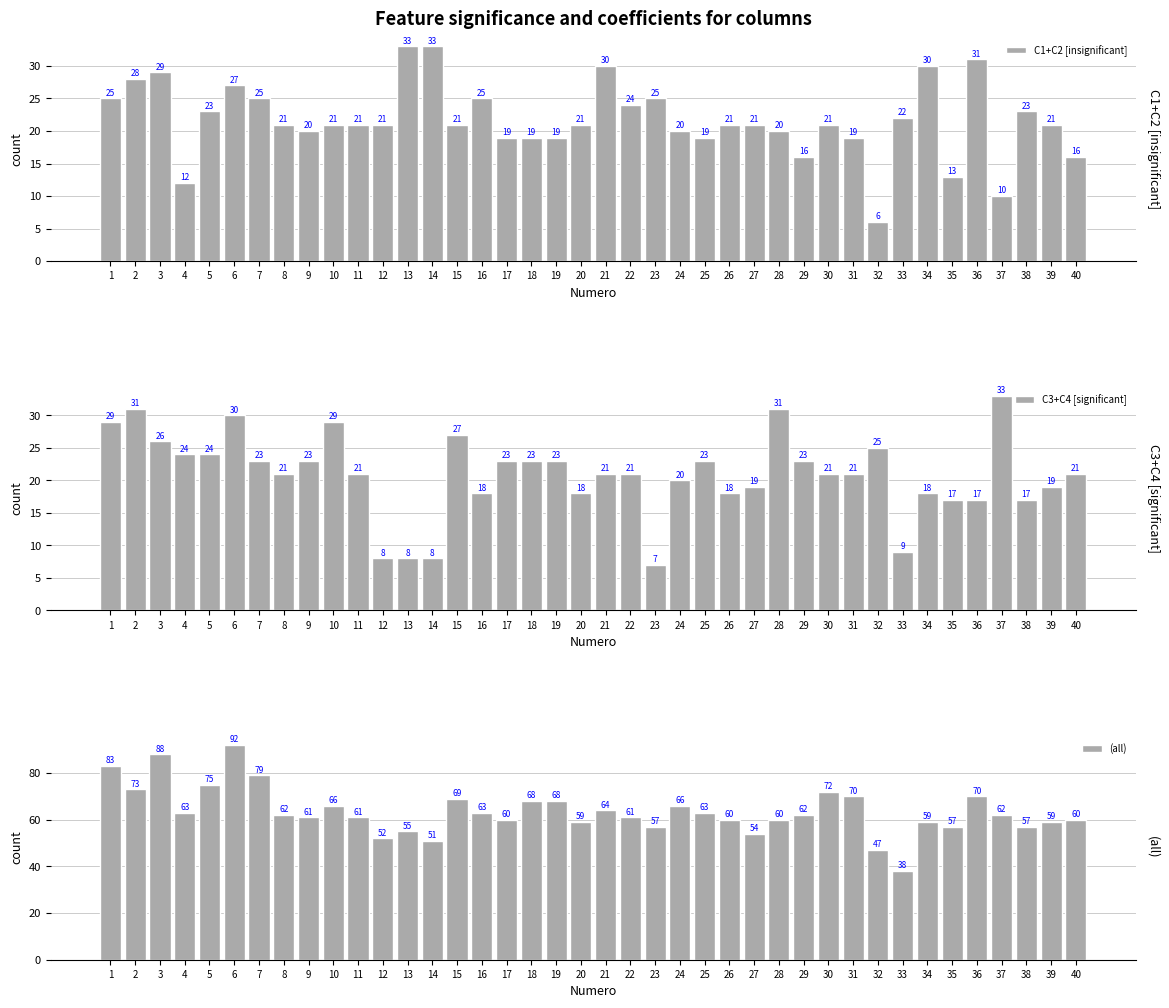

At which label does C1+C2 [insignificant] reach its minimum?

32